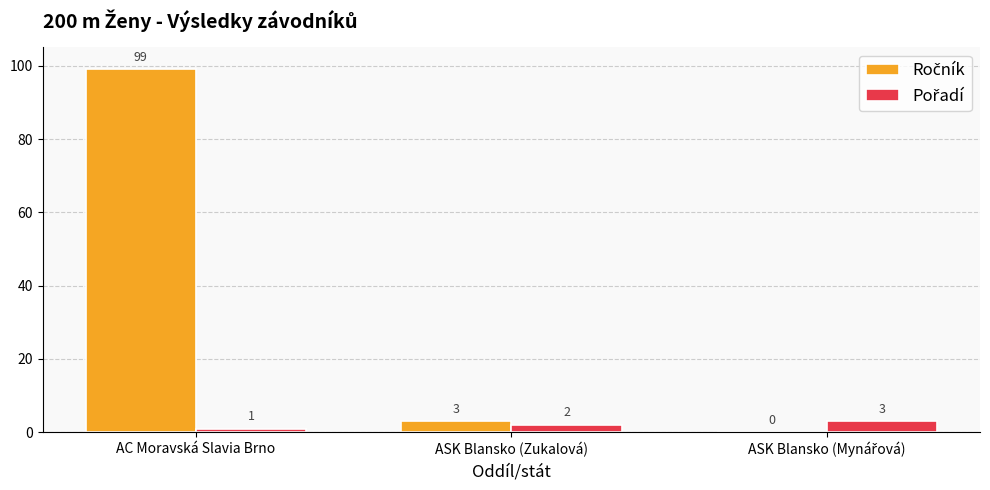

Count the number of categories in the chart.

3